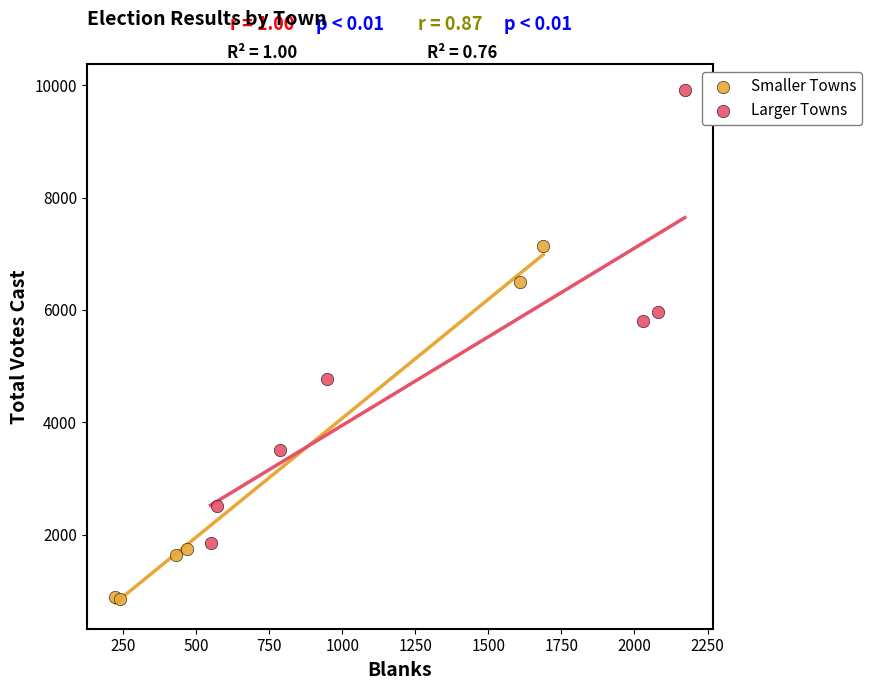

Which series contains the highest Y value?

Larger Towns